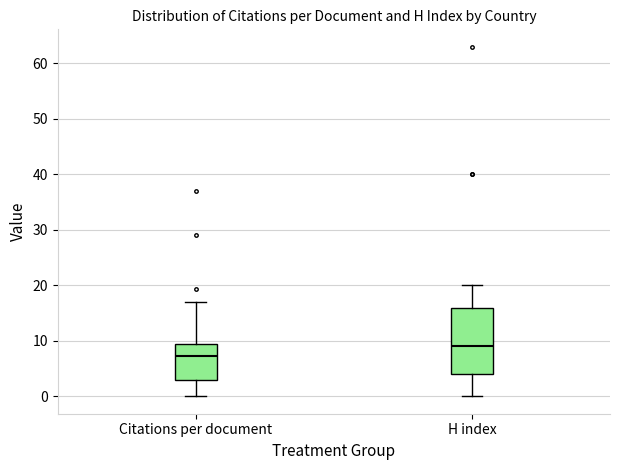

Reading left to right, transcribe this box plot: for each box, give where its median line is, the range the box spans, and where its two whiskers end, as read against the y-axis. The values are not printed on the chart, so give them approximately, as read against the axis.

Citations per document: median 7, box 3 to 9, whiskers 0 to 17
H index: median 9, box 4 to 16, whiskers 0 to 20